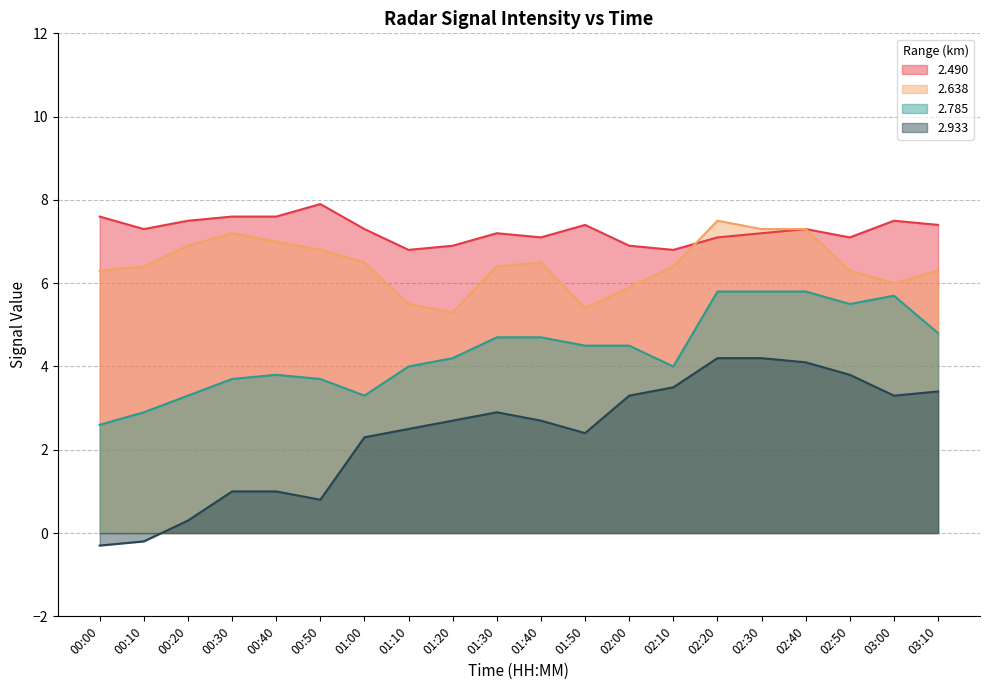

Reading left to right, transcribe all the data shown in this chart.

2.490: 7.6	7.3	7.5	7.6	7.6	7.9	7.3	6.8	6.9	7.2	7.1	7.4	6.9	6.8	7.1	7.2	7.3	7.1	7.5	7.4
2.638: 6.3	6.4	6.9	7.2	7.0	6.8	6.5	5.5	5.3	6.4	6.5	5.4	5.9	6.4	7.5	7.3	7.3	6.3	6.0	6.3
2.785: 2.6	2.9	3.3	3.7	3.8	3.7	3.3	4.0	4.2	4.7	4.7	4.5	4.5	4.0	5.8	5.8	5.8	5.5	5.7	4.8
2.933: -0.3	-0.2	0.3	1.0	1.0	0.8	2.3	2.5	2.7	2.9	2.7	2.4	3.3	3.5	4.2	4.2	4.1	3.8	3.3	3.4